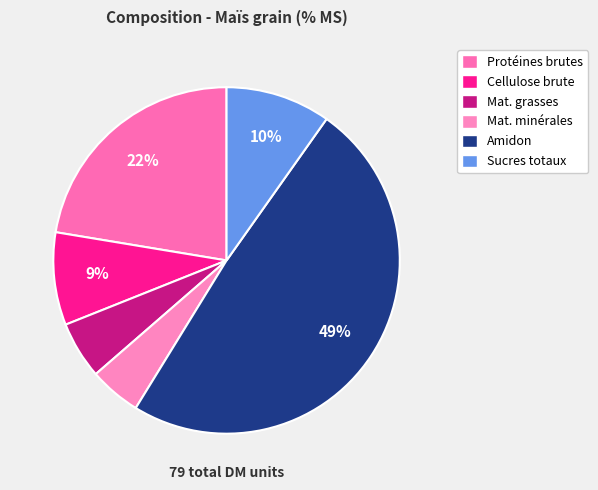

How many slices are in this pie chart?

6